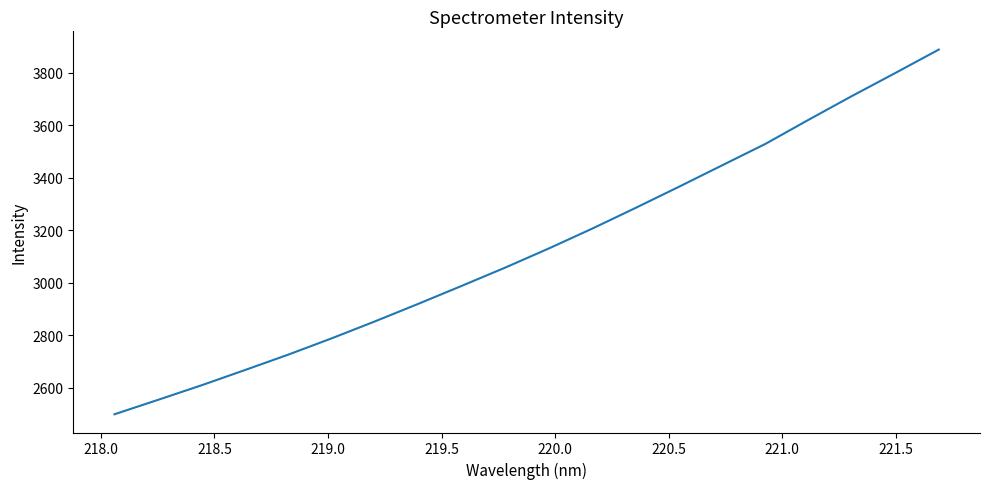

What is the difference between the maximum and minimum values?

1389.8